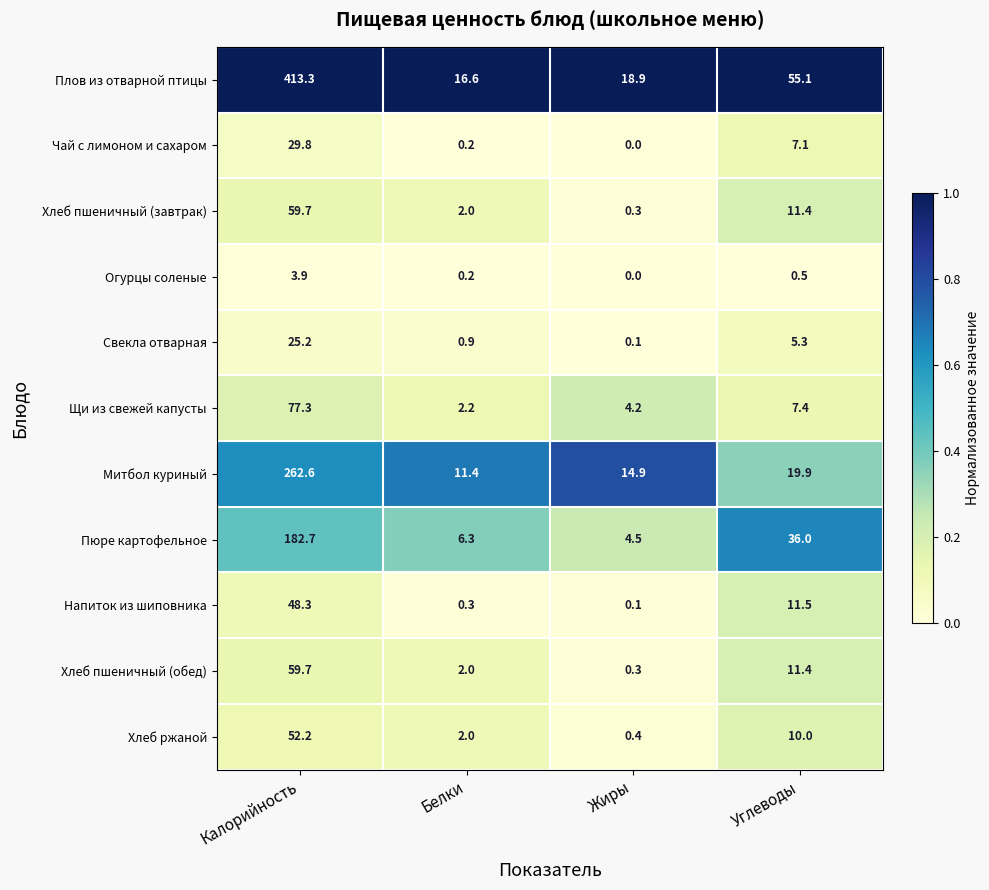

At how many categories does at least one series exceed 0?

4